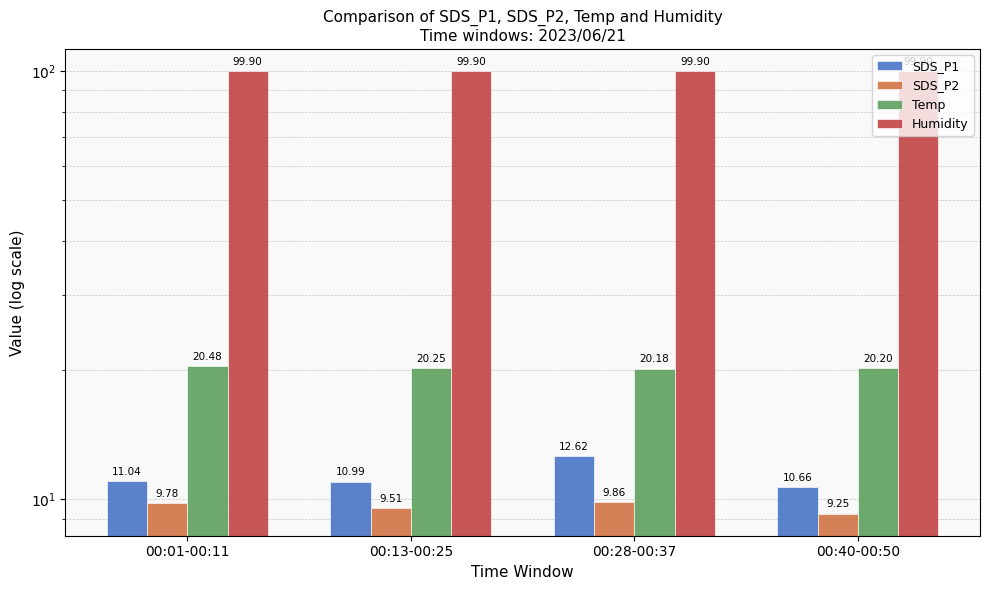

What is the value of the Humidity bar at the 4th from the left?

99.9